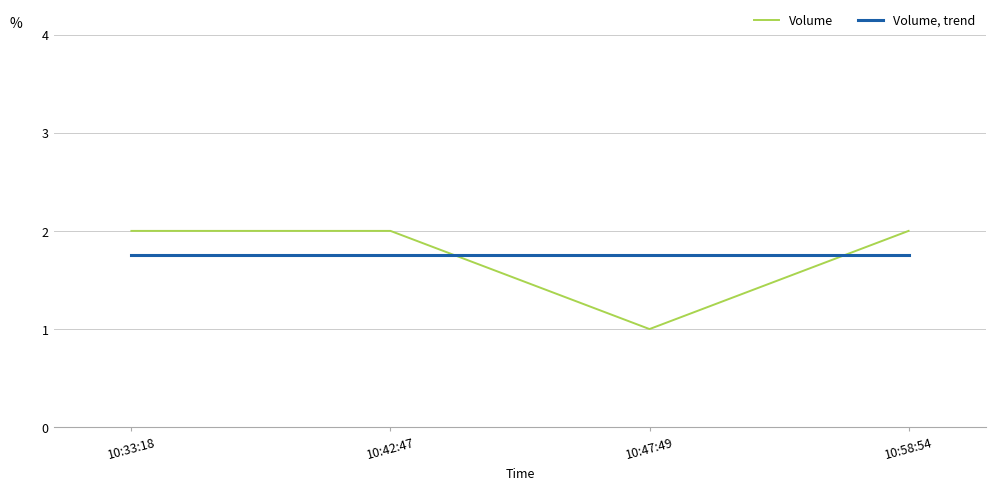

Is the value of Volume at 10:33:18 greater than the value of Volume, trend at 10:42:47?

Yes